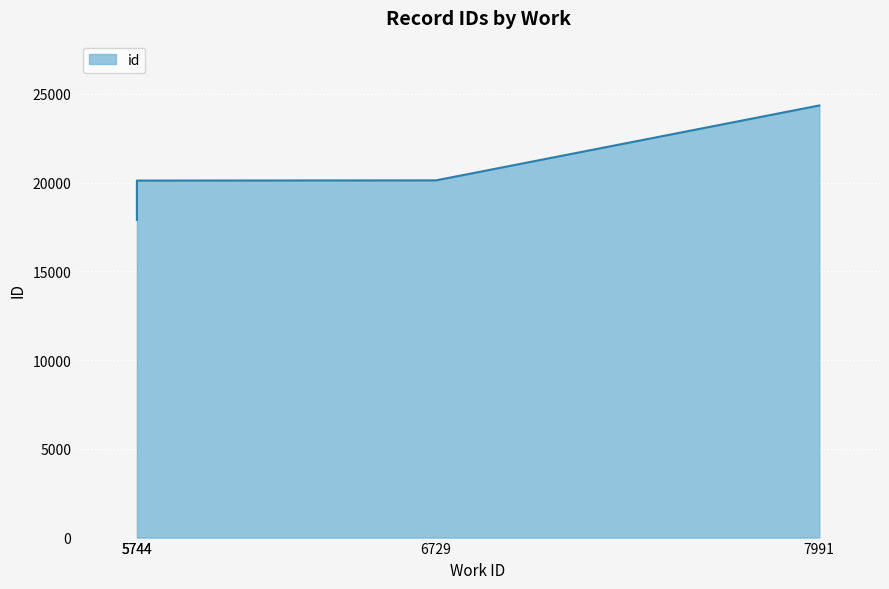

What is the difference between the values at 5744 and 6729?

12